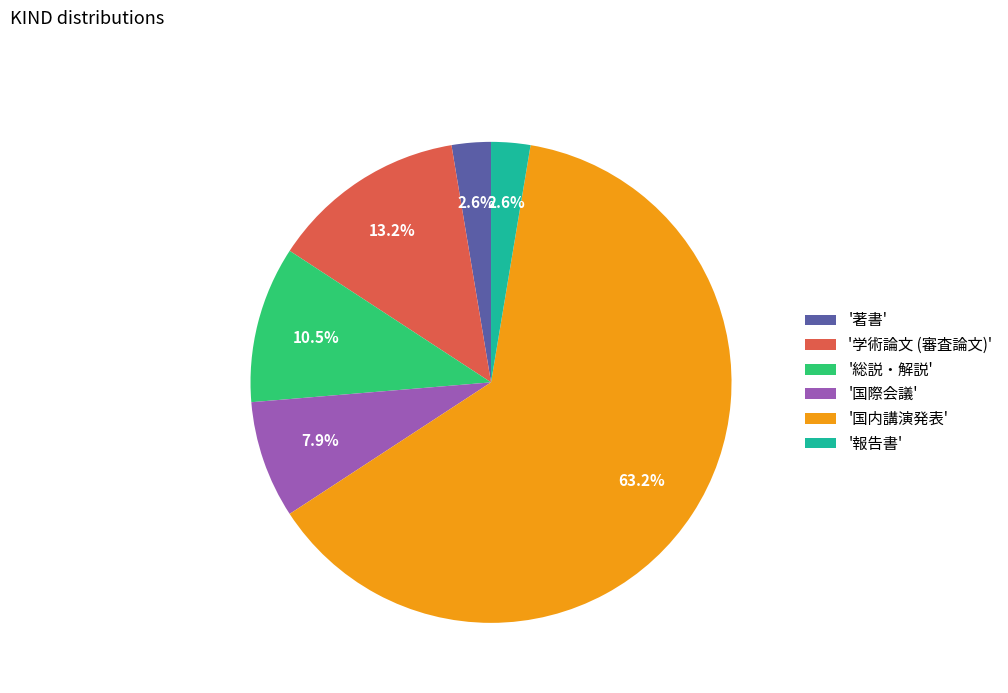

Between '国際会議' and '著書', which is larger?

'国際会議'